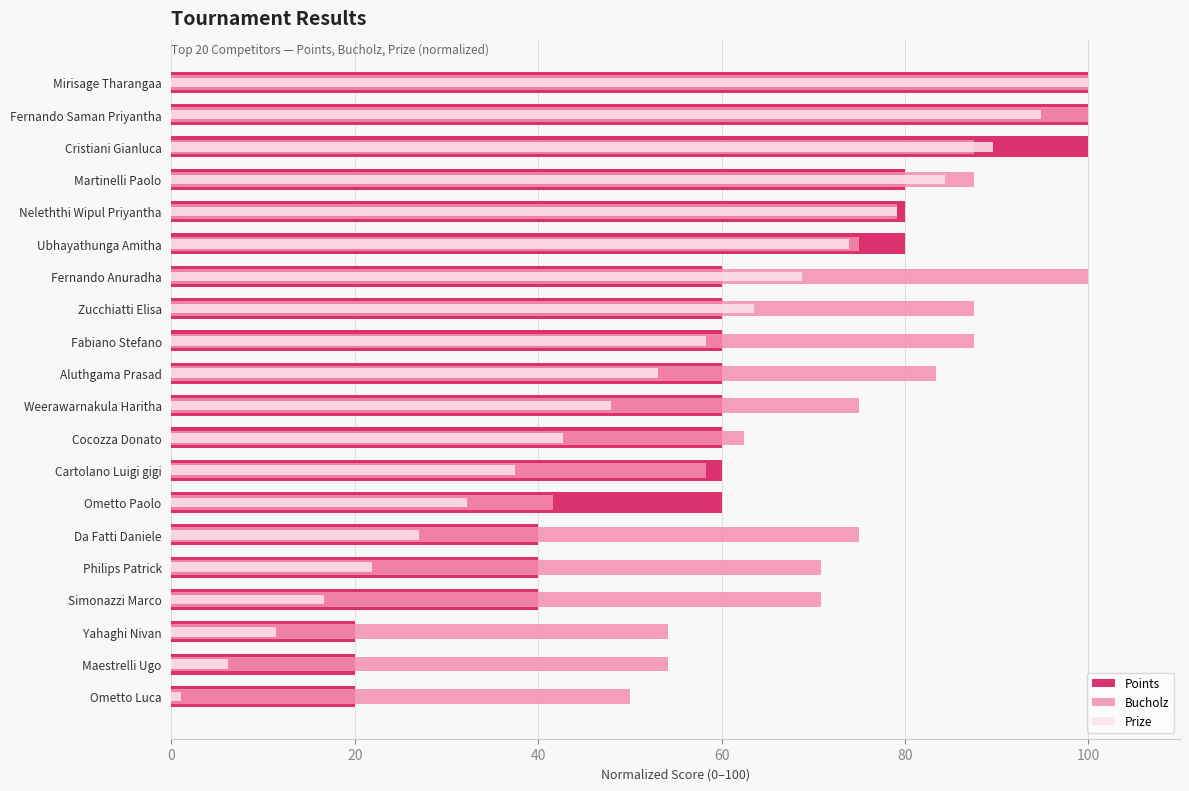

What is the smallest value displayed?

1.0